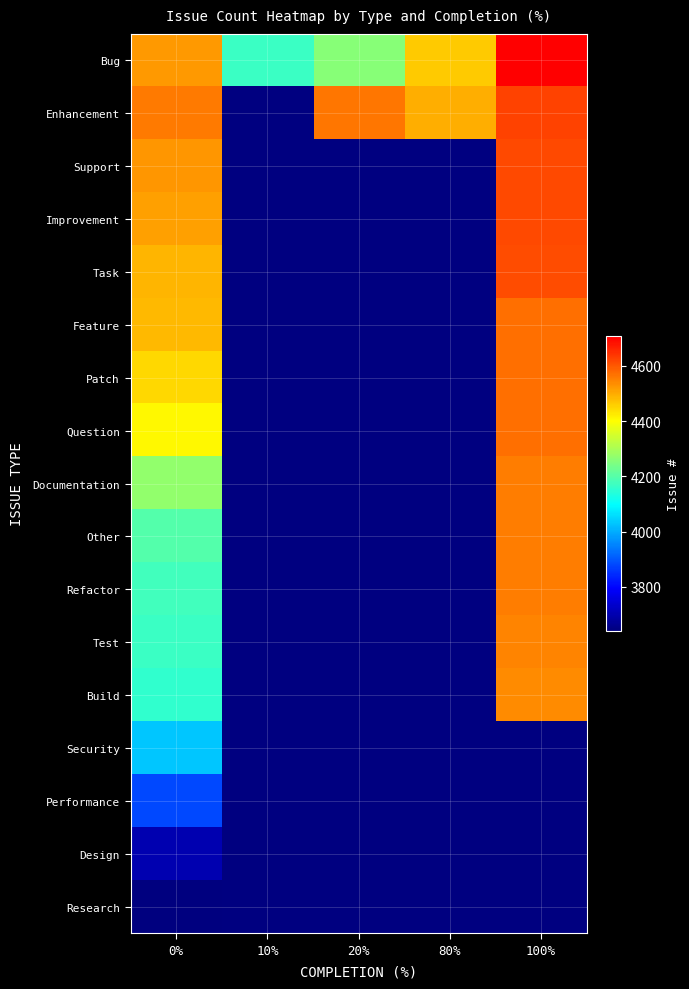

List the series in order of their peak value, highest first.

Bug, Enhancement, Support, Improvement, Task, Feature, Patch, Question, Documentation, Other, Refactor, Test, Build, Security, Performance, Design, Research